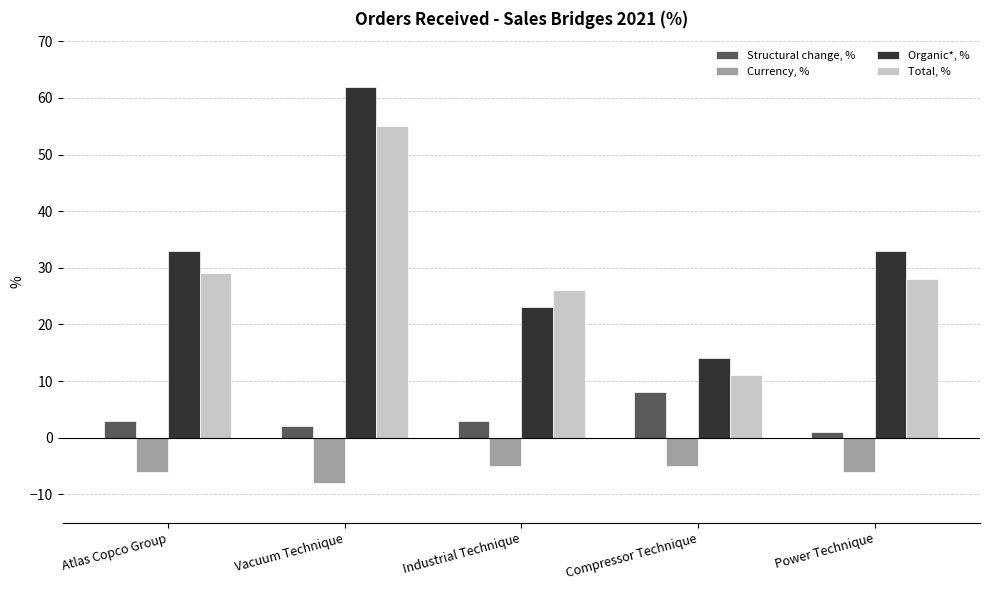

Is the value of Organic*, % at Industrial Technique greater than the value of Total, % at Compressor Technique?

Yes